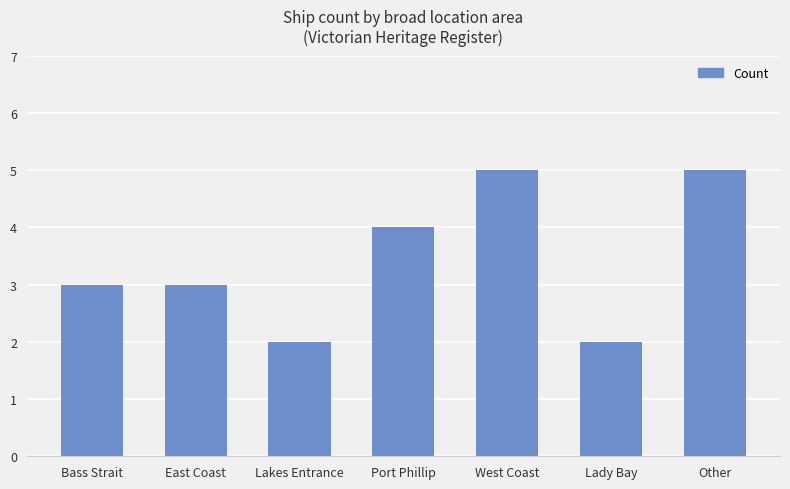

What is the sum of the values at West Coast and Lady Bay?

7